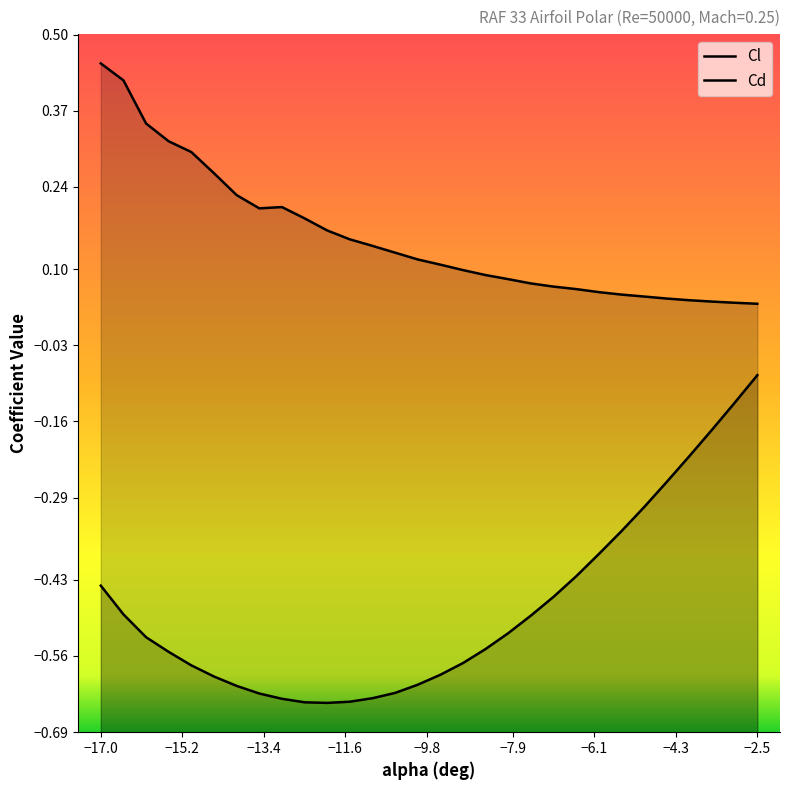

The value of Cl at -7 is -0.5. True or false?

True